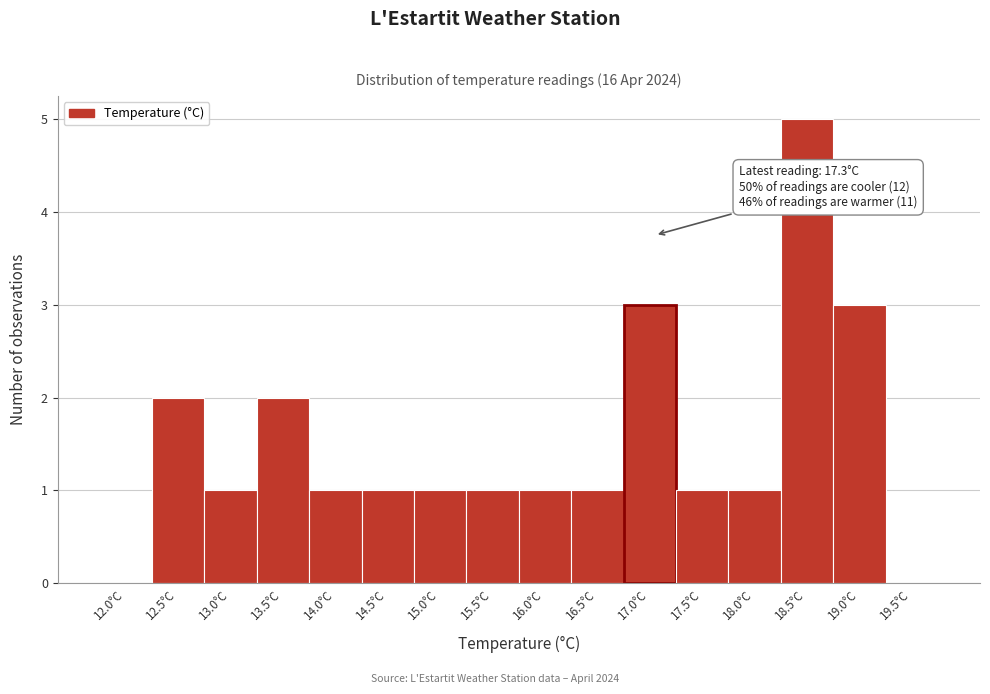

Reading left to right, transcribe all the data shown in this chart.

12.0°C=0	12.5°C=2	13.0°C=1	13.5°C=2	14.0°C=1	14.5°C=1	15.0°C=1	15.5°C=1	16.0°C=1	16.5°C=1	17.0°C=3	17.5°C=1	18.0°C=1	18.5°C=5	19.0°C=3	19.5°C=0